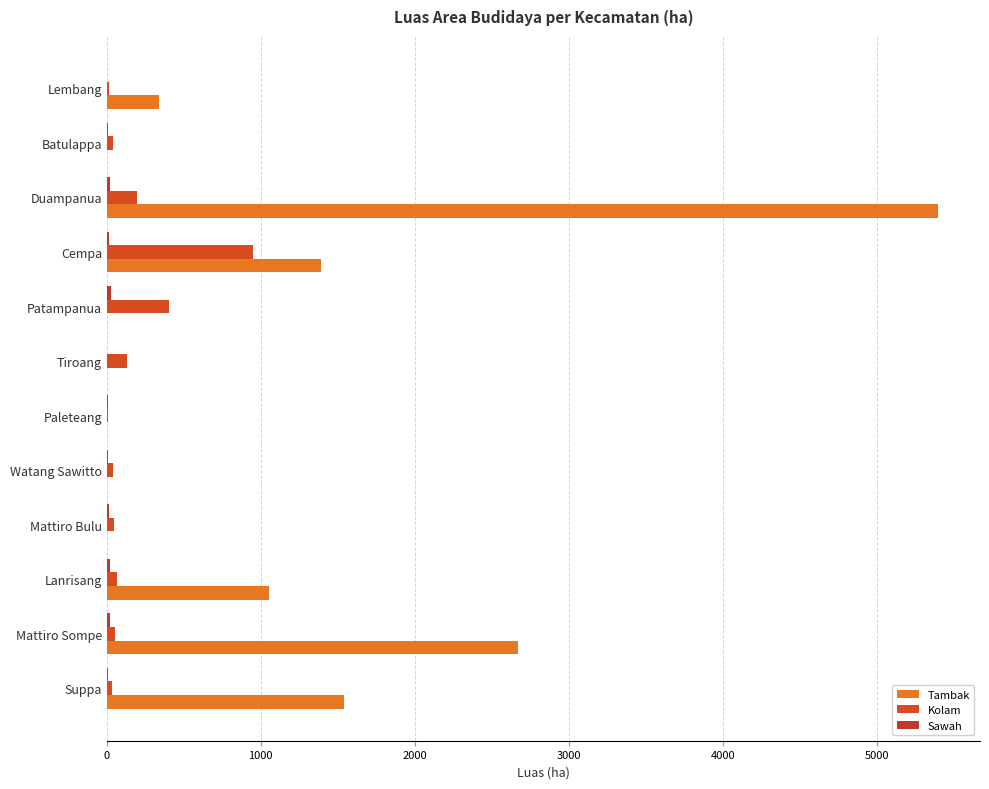

Reading left to right, what are all the values shown in this chart?

Tambak: 1539.2	2667.7	1050.2	0.0	0.0	0.0	0.0	0.0	1393.9	5401.7	0.0	339.0
Kolam: 30.4	54.6	69.0	43.9	41.5	4.2	128.6	403.4	949.8	193.1	40.0	14.5
Sawah: 5.0	23.5	20.2	11.6	10.0	8.5	1.6	26.4	15.0	17.2	5.2	0.0